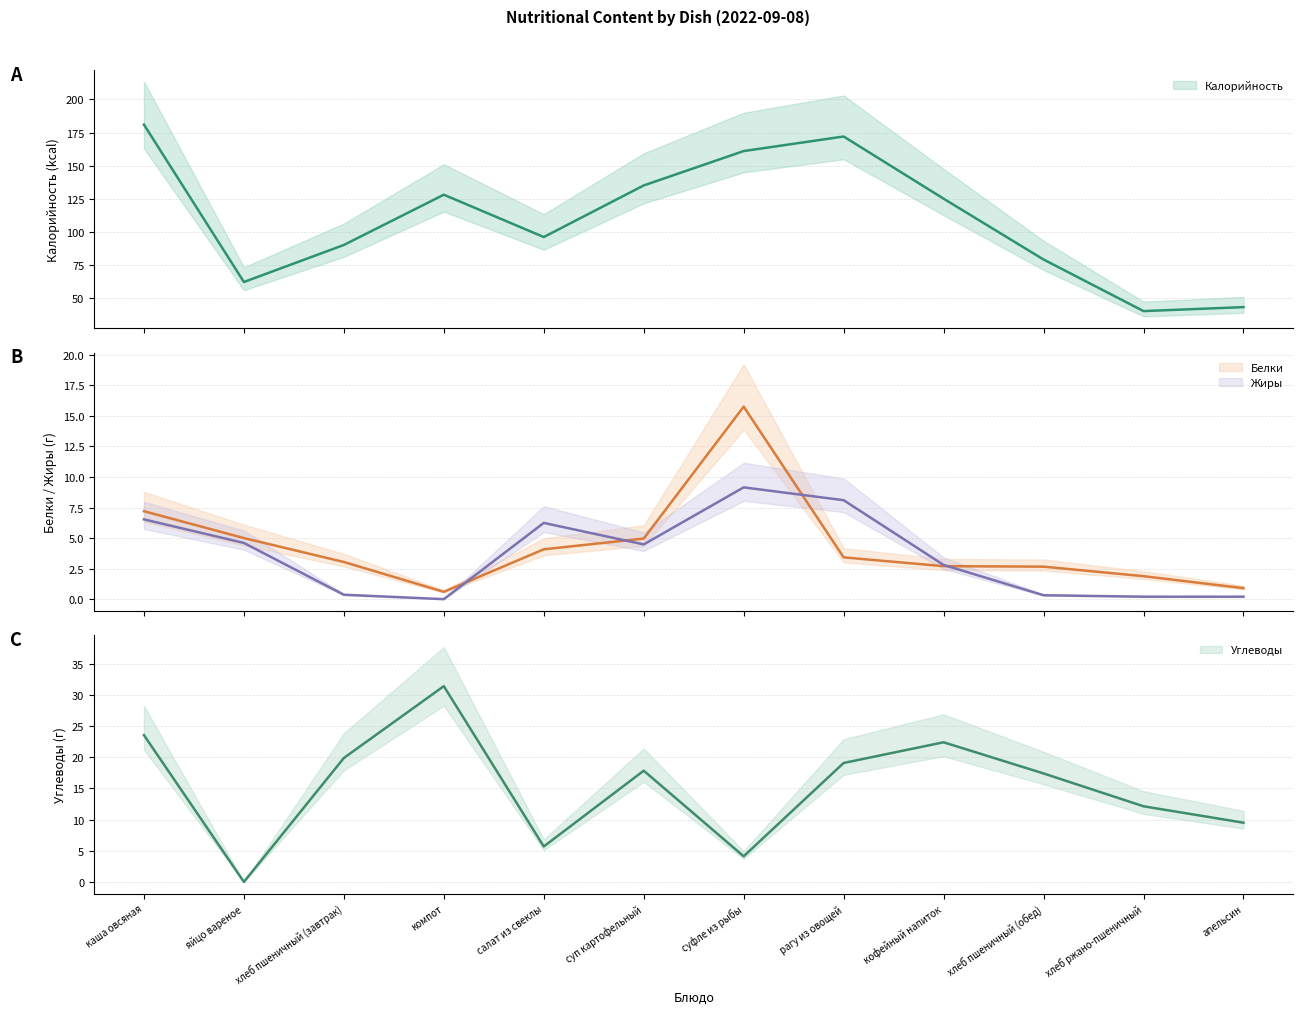

Rank the series at салат из свеклы from highest to lowest value.

Калорийность, Жиры, Углеводы, Белки